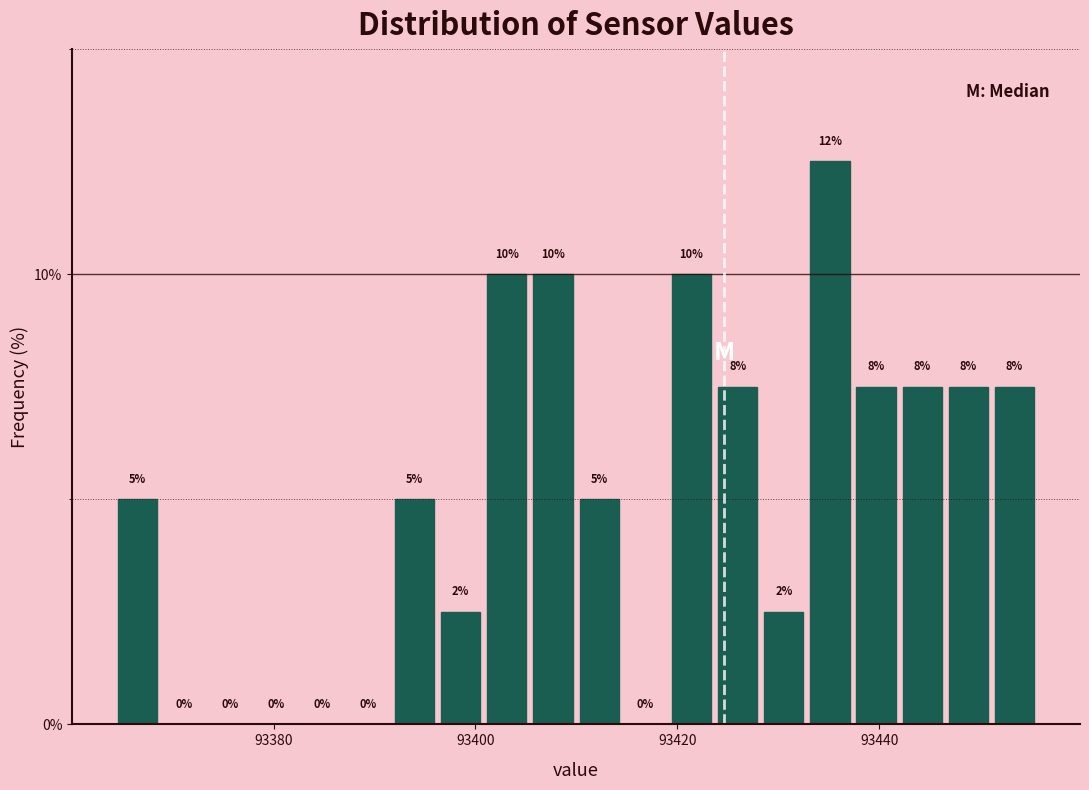

Around what value on the x-axis is the tallest bar? Give the approximate position of its centre, as read against the axis.

93436